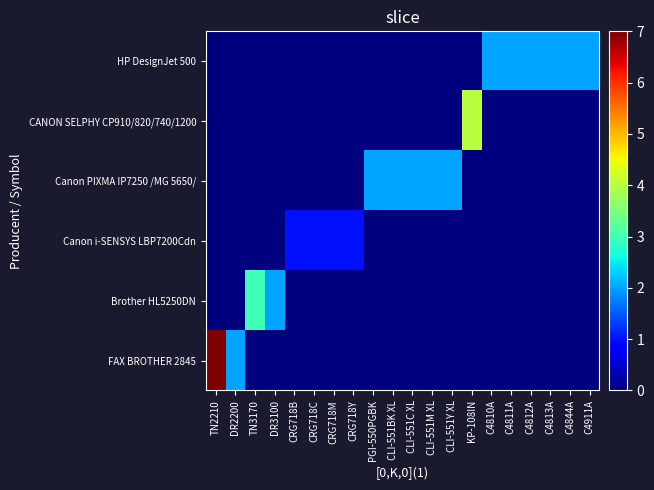

What is the difference between the highest and lowest values at TN3170?

3